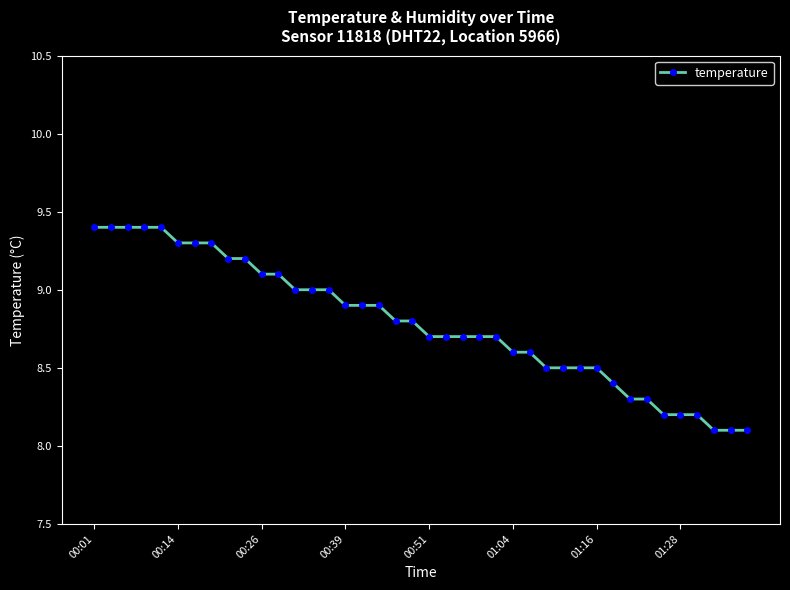

What is the value of the 9th point from the left?

9.2